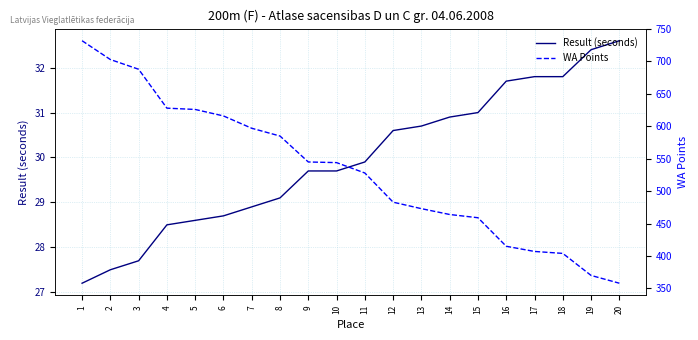

Reading left to right, transcribe all the data shown in this chart.

Result (seconds): 1=27.2	2=27.5	3=27.7	4=28.5	5=28.6	6=28.7	7=28.9	8=29.1	9=29.7	10=29.7	11=29.9	12=30.6	13=30.7	14=30.9	15=31.0	16=31.7	17=31.8	18=31.8	19=32.4	20=32.6
WA Points: 1=732.0	2=703.0	3=688.0	4=628.0	5=626.0	6=616.0	7=597.0	8=585.0	9=545.0	10=544.0	11=528.0	12=483.0	13=473.0	14=464.0	15=459.0	16=415.0	17=407.0	18=404.0	19=370.0	20=358.0